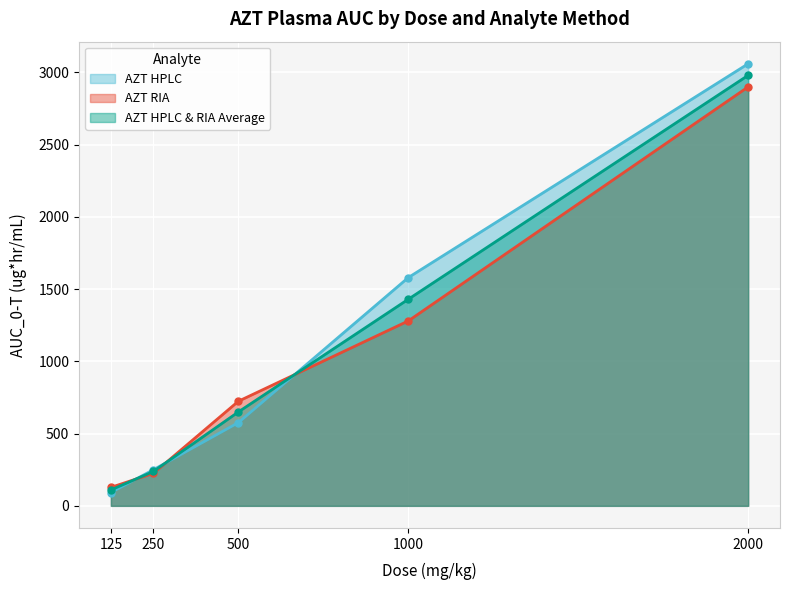

List the labels in order of AZT RIA value, smallest first.

125, 250, 500, 1000, 2000